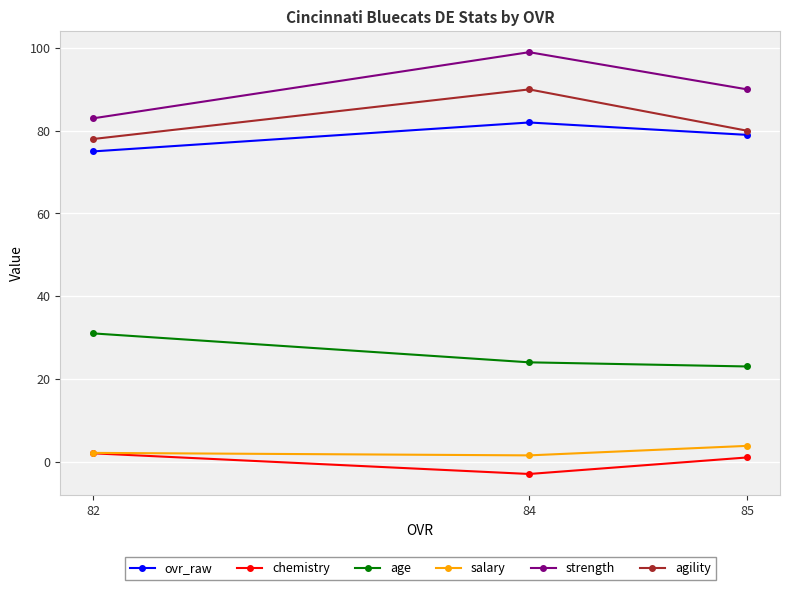

Rank the series by their maximum value, from lowest to highest.

chemistry, salary, age, ovr_raw, agility, strength